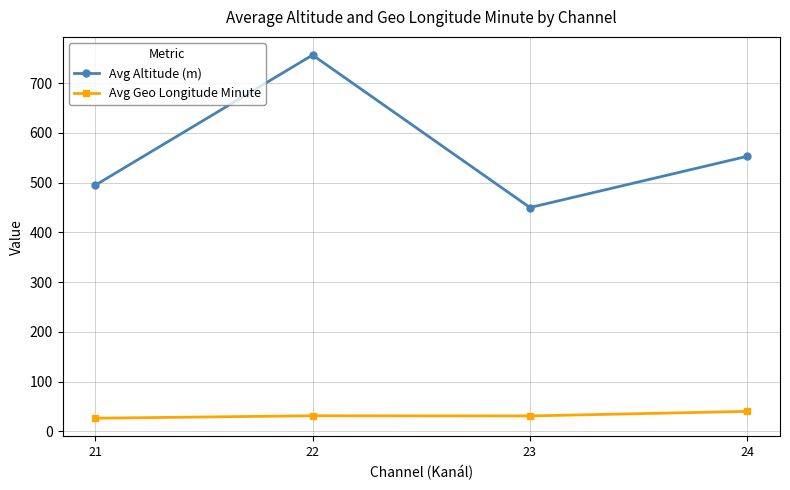

The value of Avg Altitude (m) at 24 is 917.8. True or false?

False